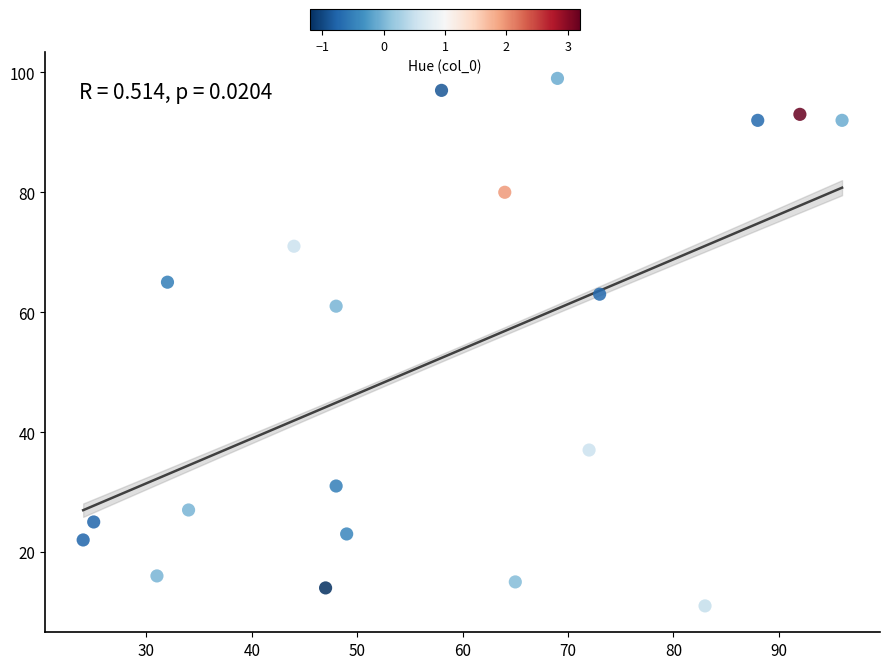

What Y value in the scatter plot is closest to 55?

61